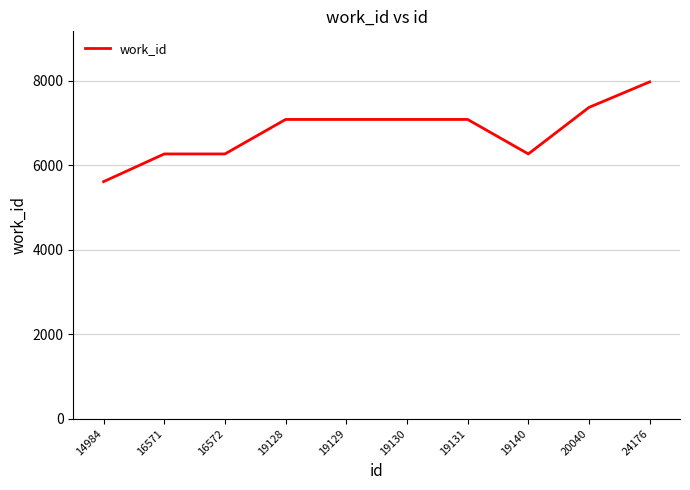

Between 14984 and 19128, which is larger?

19128